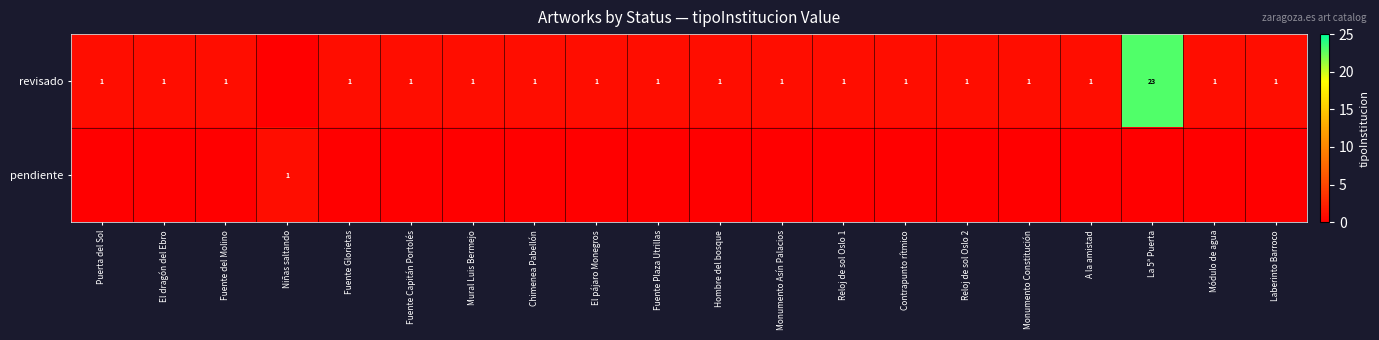

How many distinct data groups are displayed?

2